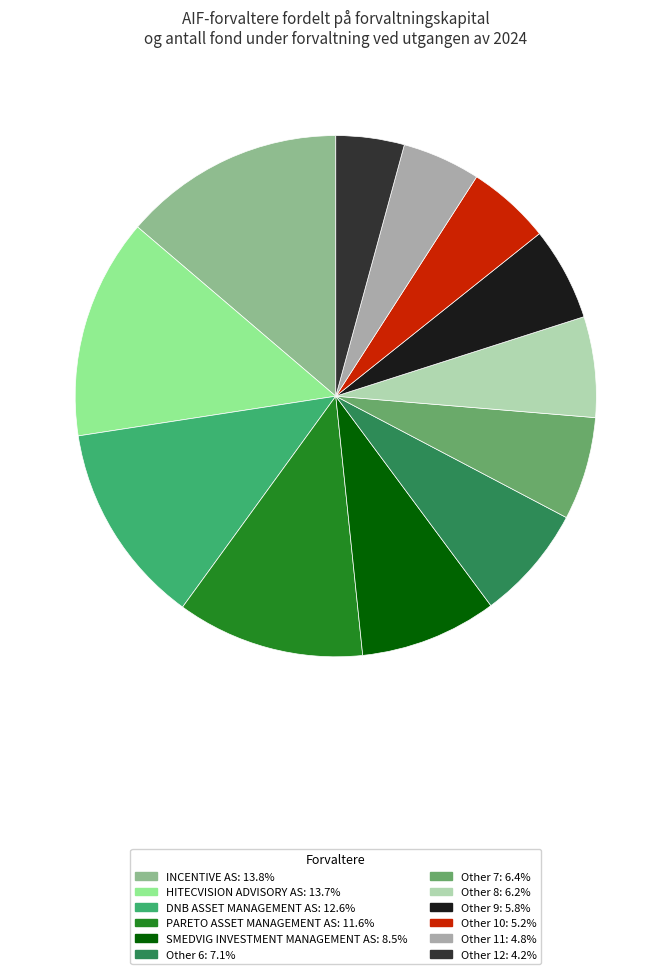

Is it true that Other 8 is 6% of the pie?

True